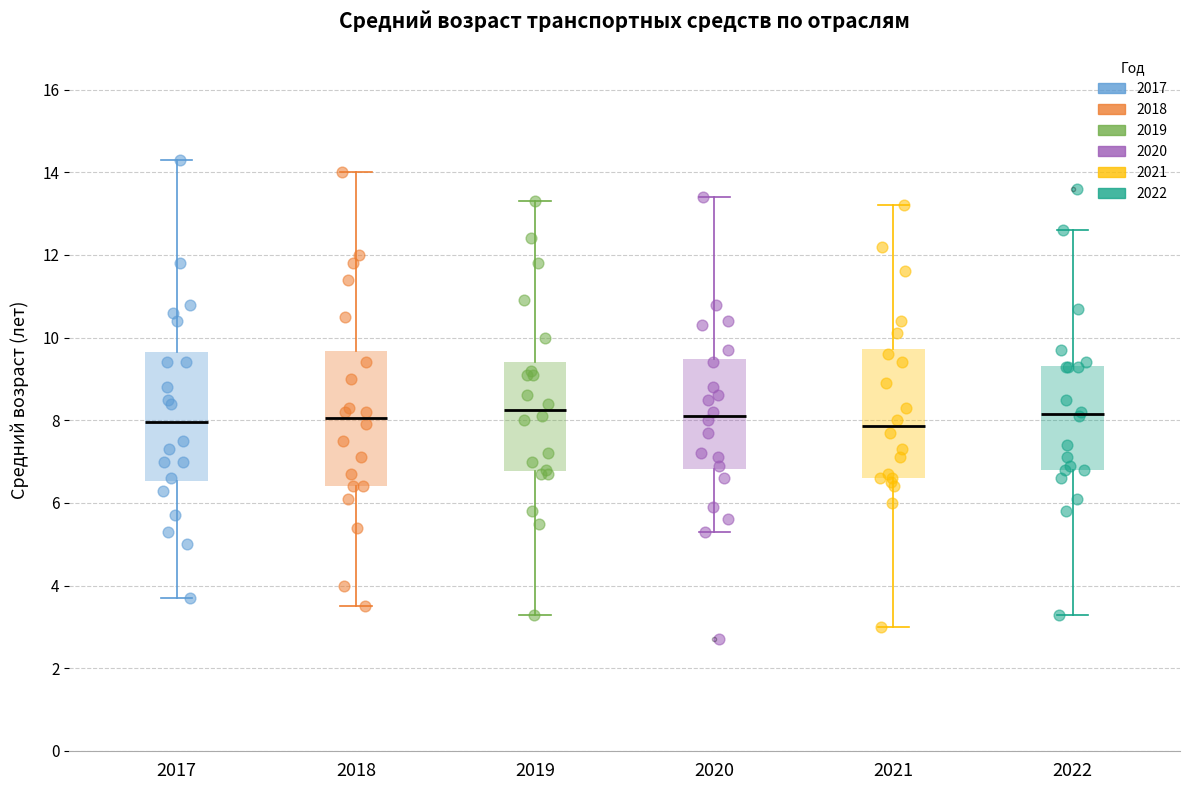

Where does the lower whisker of the box at x = 2022 end on the y-axis? The values are not printed on the chart, so give them approximately, as read against the axis.

3.4